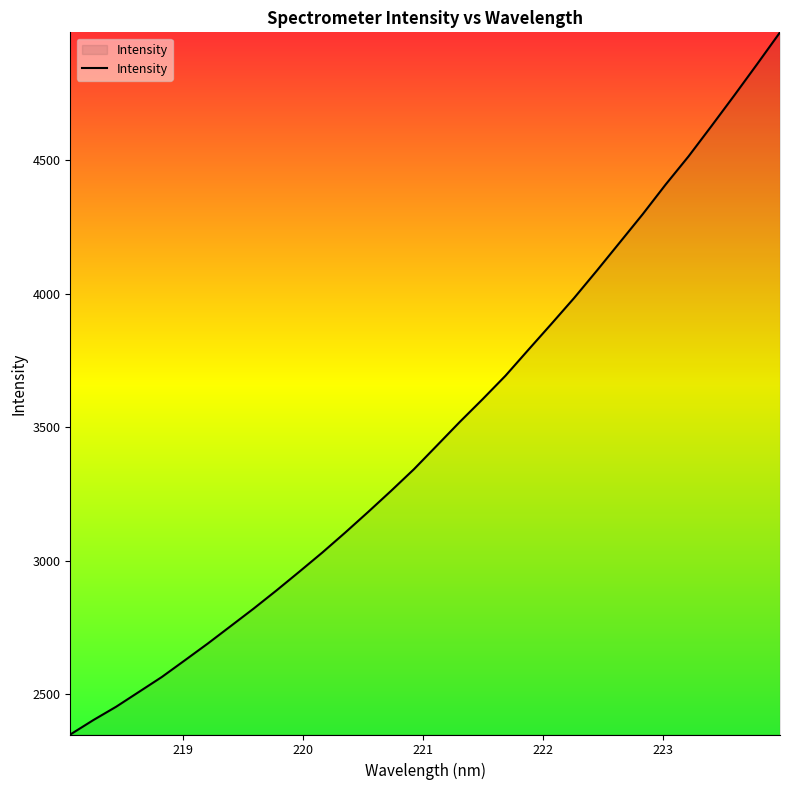

What is the greatest value displayed?

4978.5